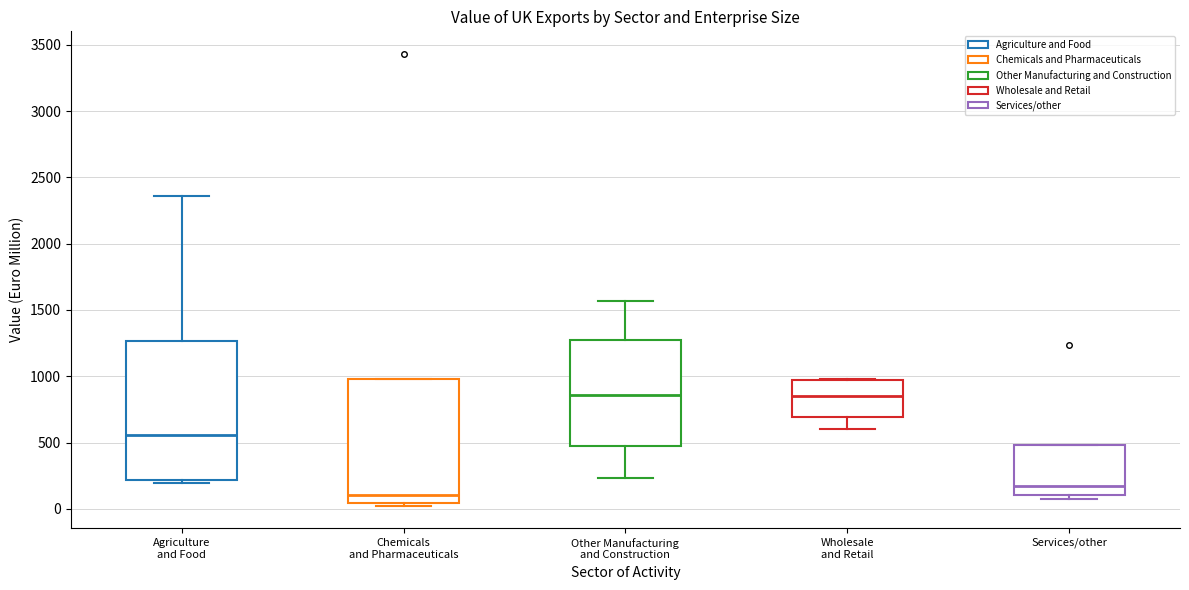

Which box is the tallest, from its lower edge to its upper edge?

Agriculture and Food